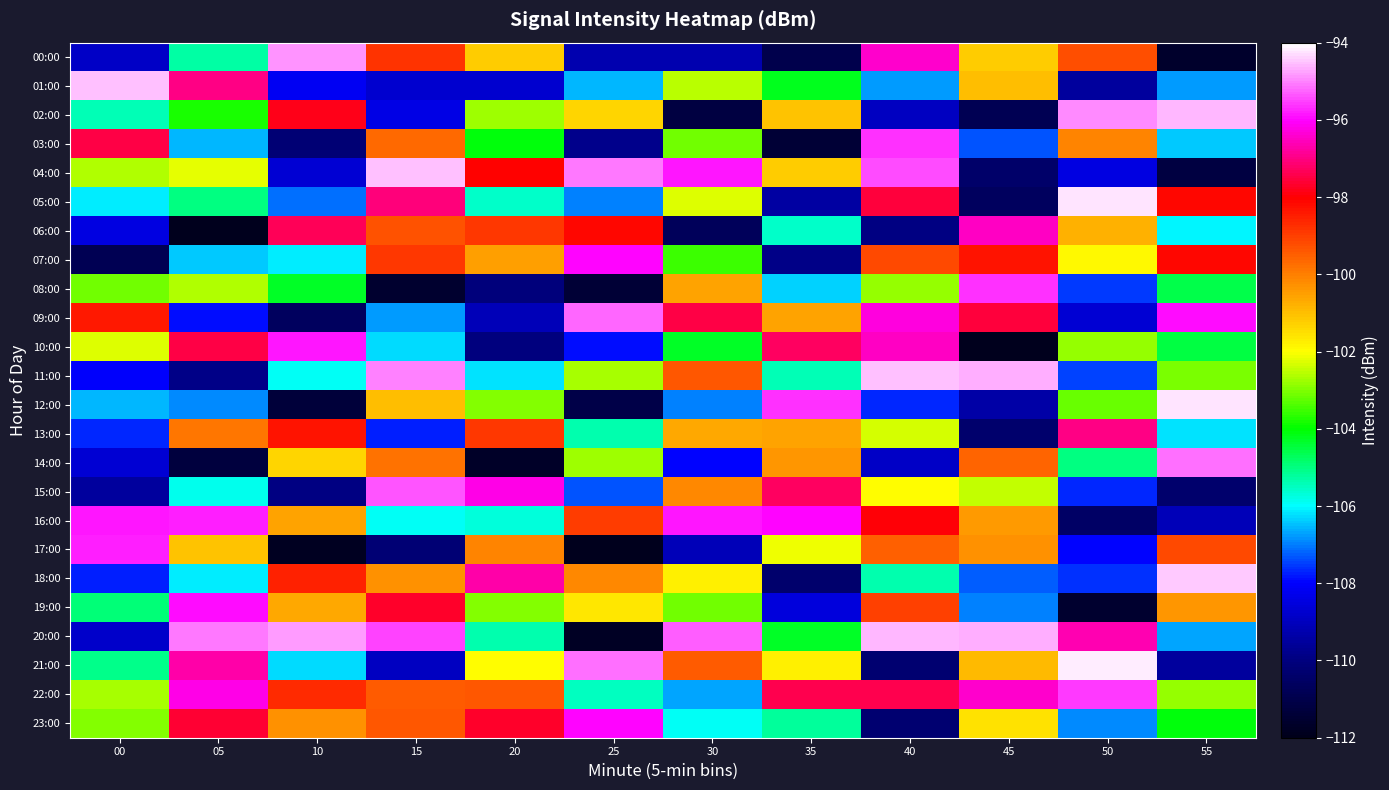

Which series changed the most between 00 and 25?

17:00